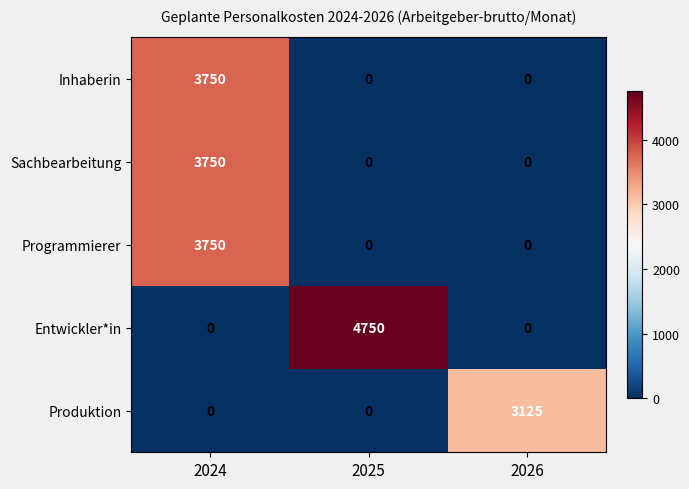

What is the sum of all Inhaberin values?

3750